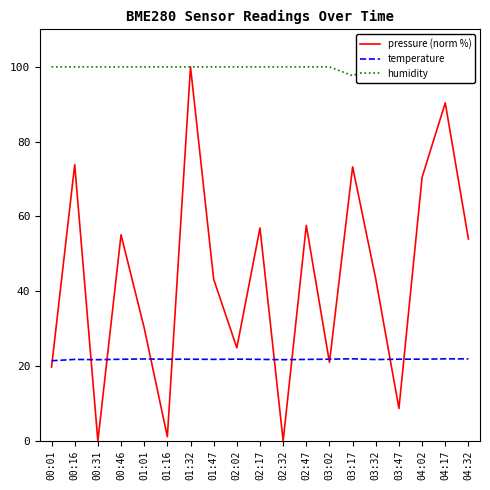

At which category does temperature reach its first local valley?

00:31